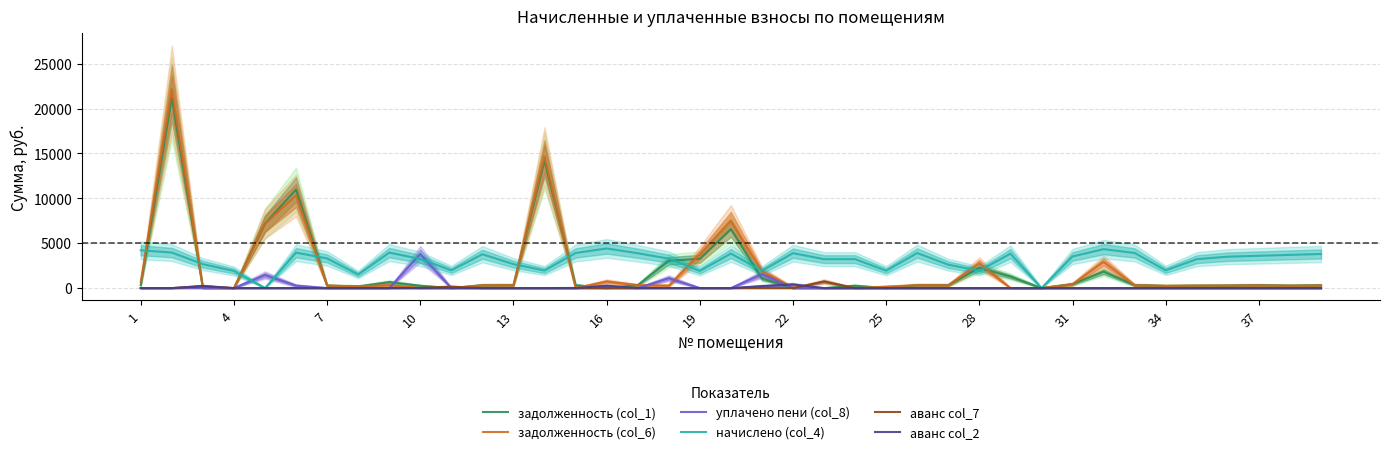

What are all the series names shown in the legend?

задолженность (col_1), задолженность (col_6), уплачено пени (col_8), начислено (col_4), аванс col_7, аванс col_2